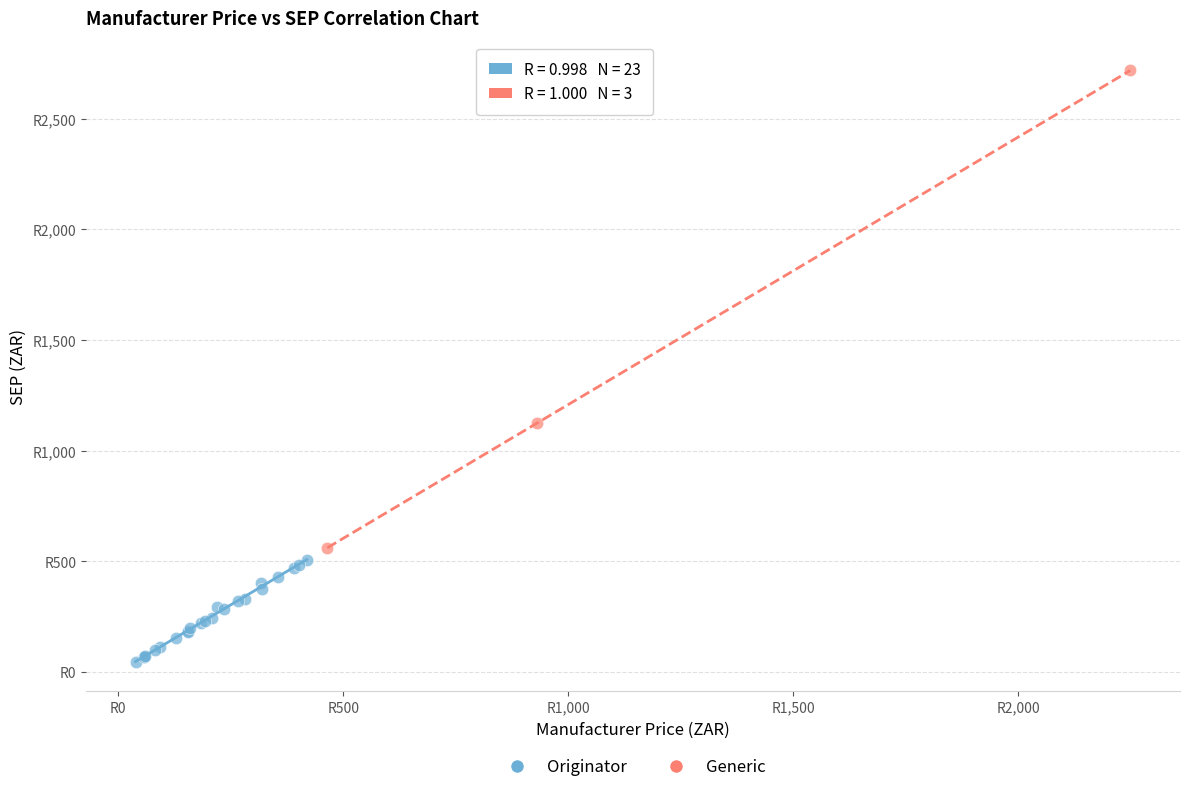

Which series has the widest spread of Y values?

Generic